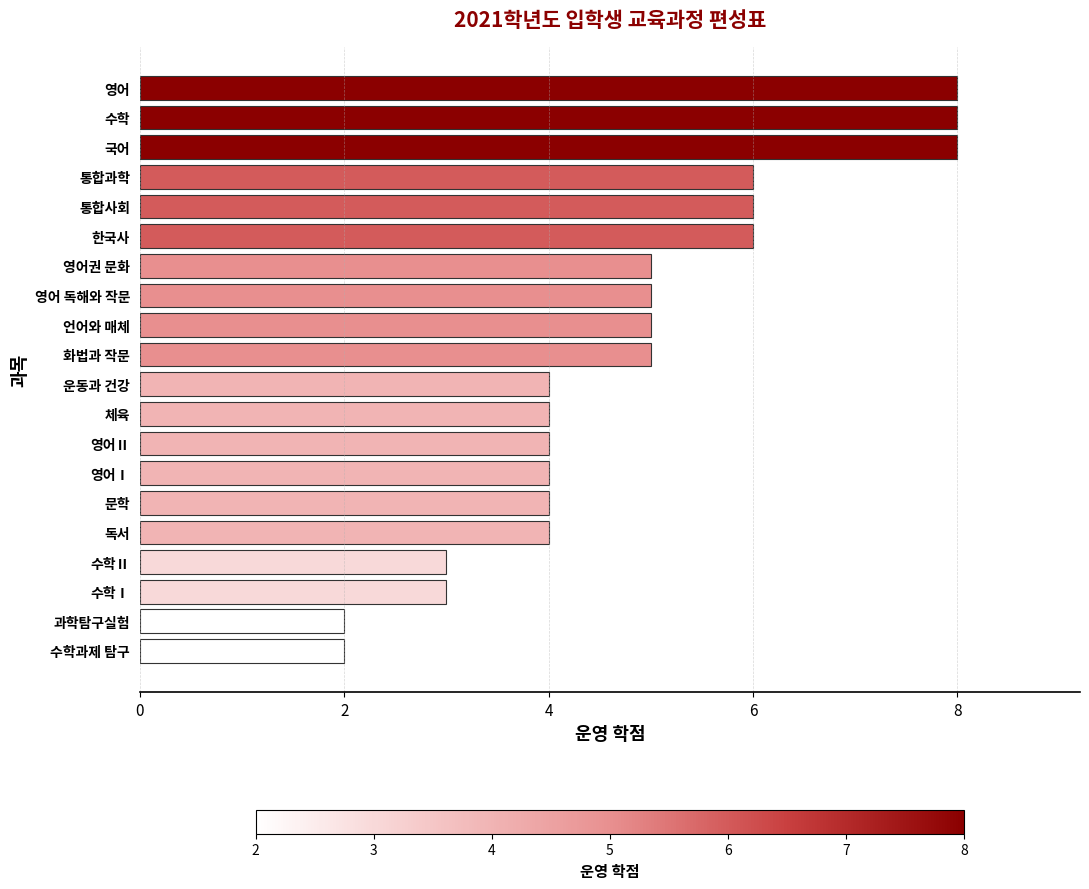

Which has a higher value, 언어와 매체 or 수학Ⅱ?

언어와 매체